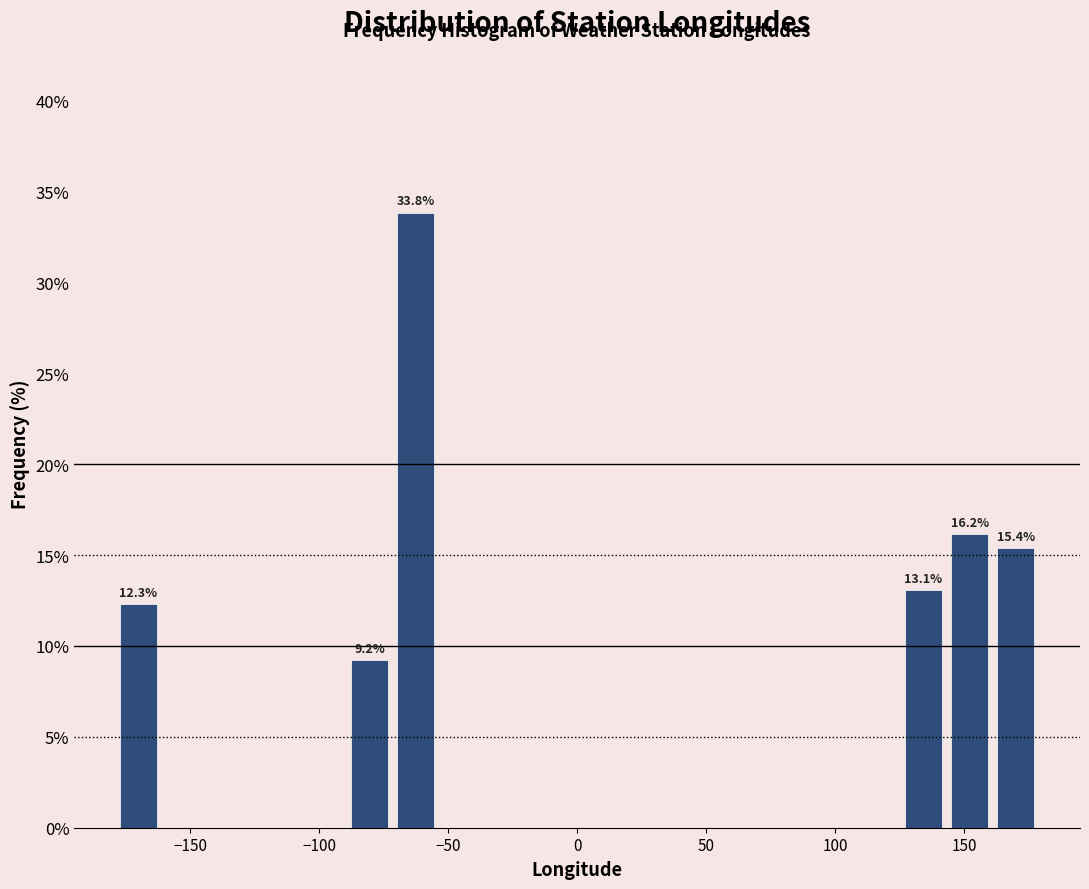

Around what value on the x-axis is the tallest bar? Give the approximate position of its centre, as read against the axis.

-65